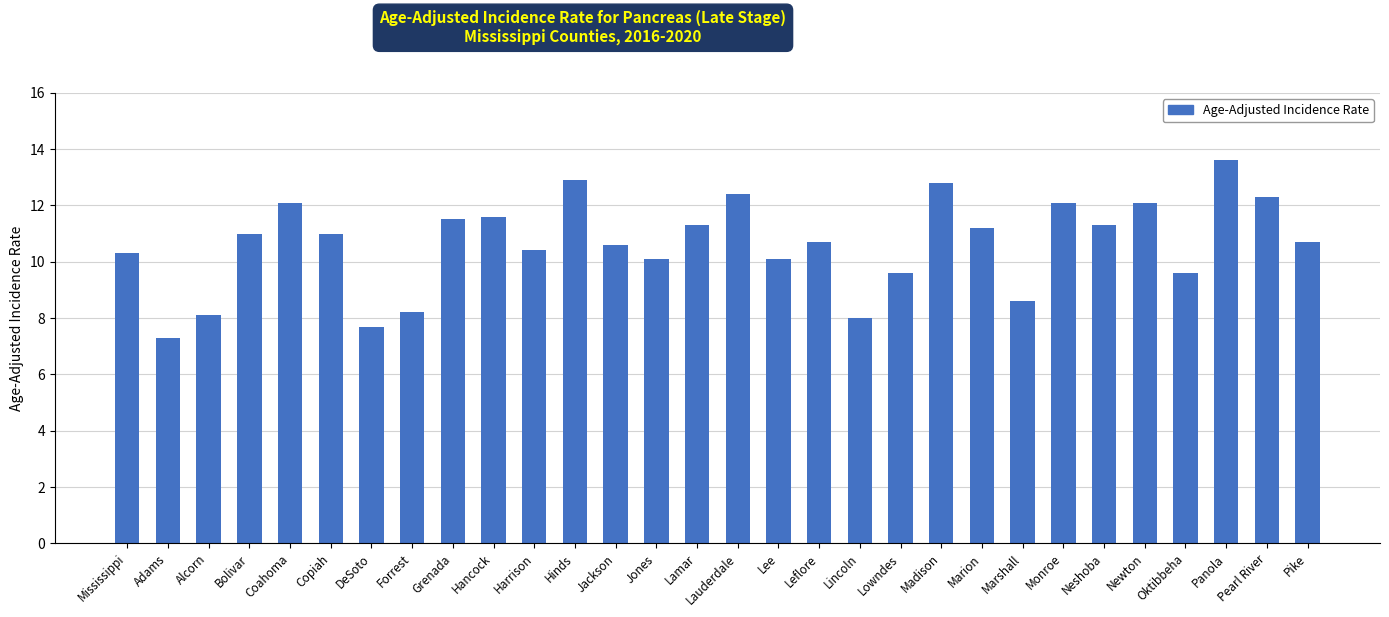

How many data points are less than 11?

15